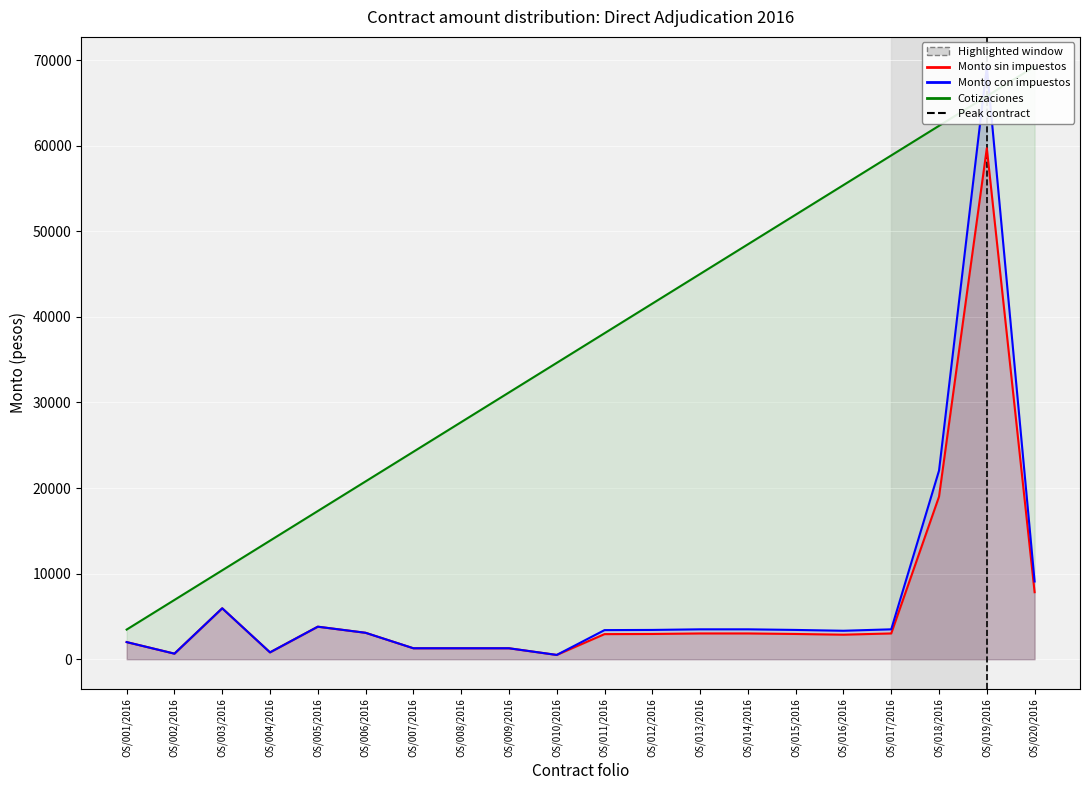

What is the difference between the second highest and minimum values in the Cotizaciones series?

62326.8